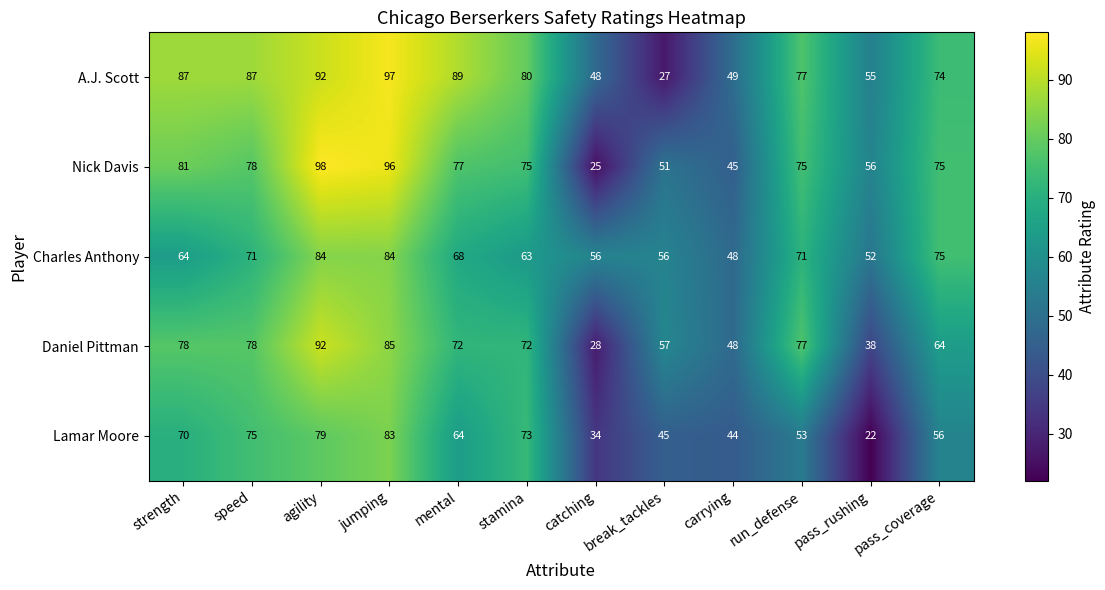

Is it true that Lamar Moore equals 23 at mental?

False